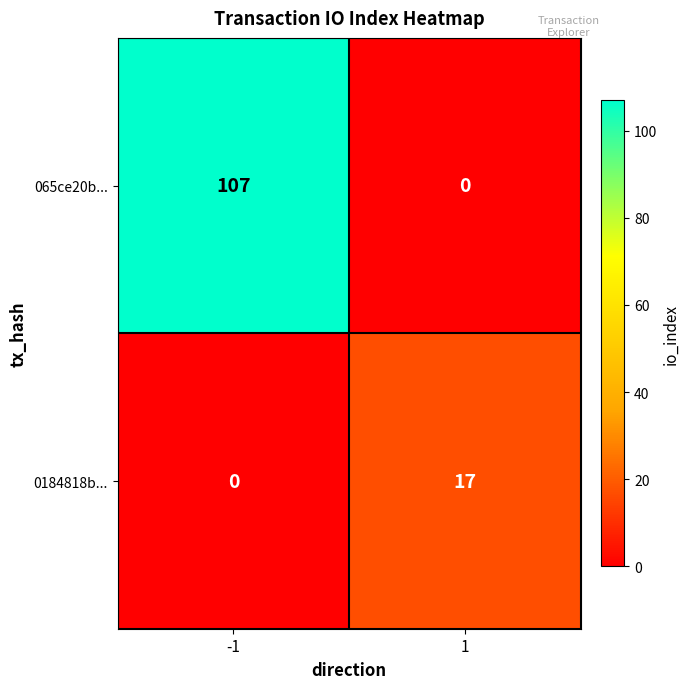

List the series in order of their overall mean, lowest first.

0184818b..., 065ce20b...